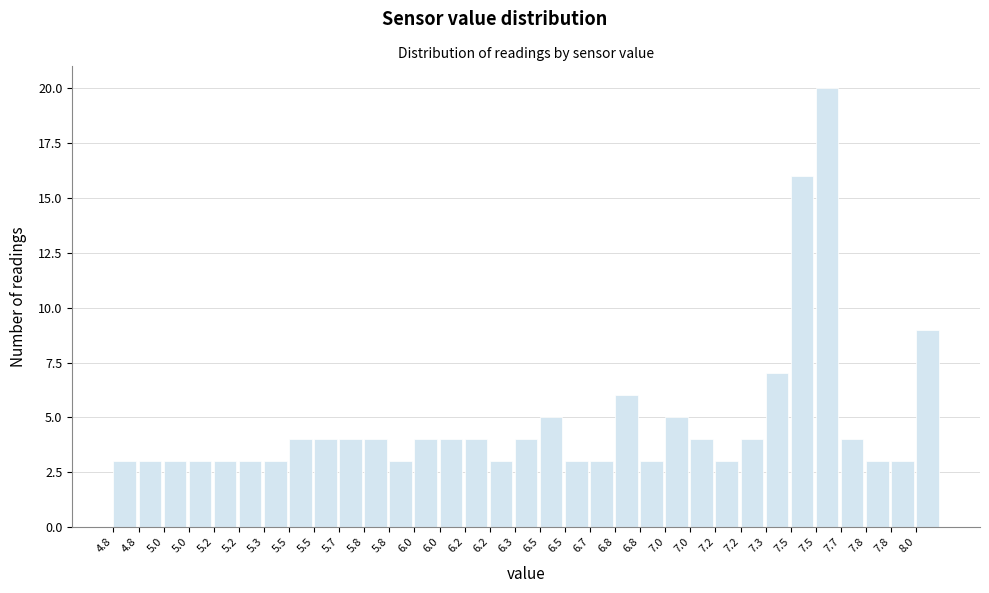

Count the number of categories in the chart.

33